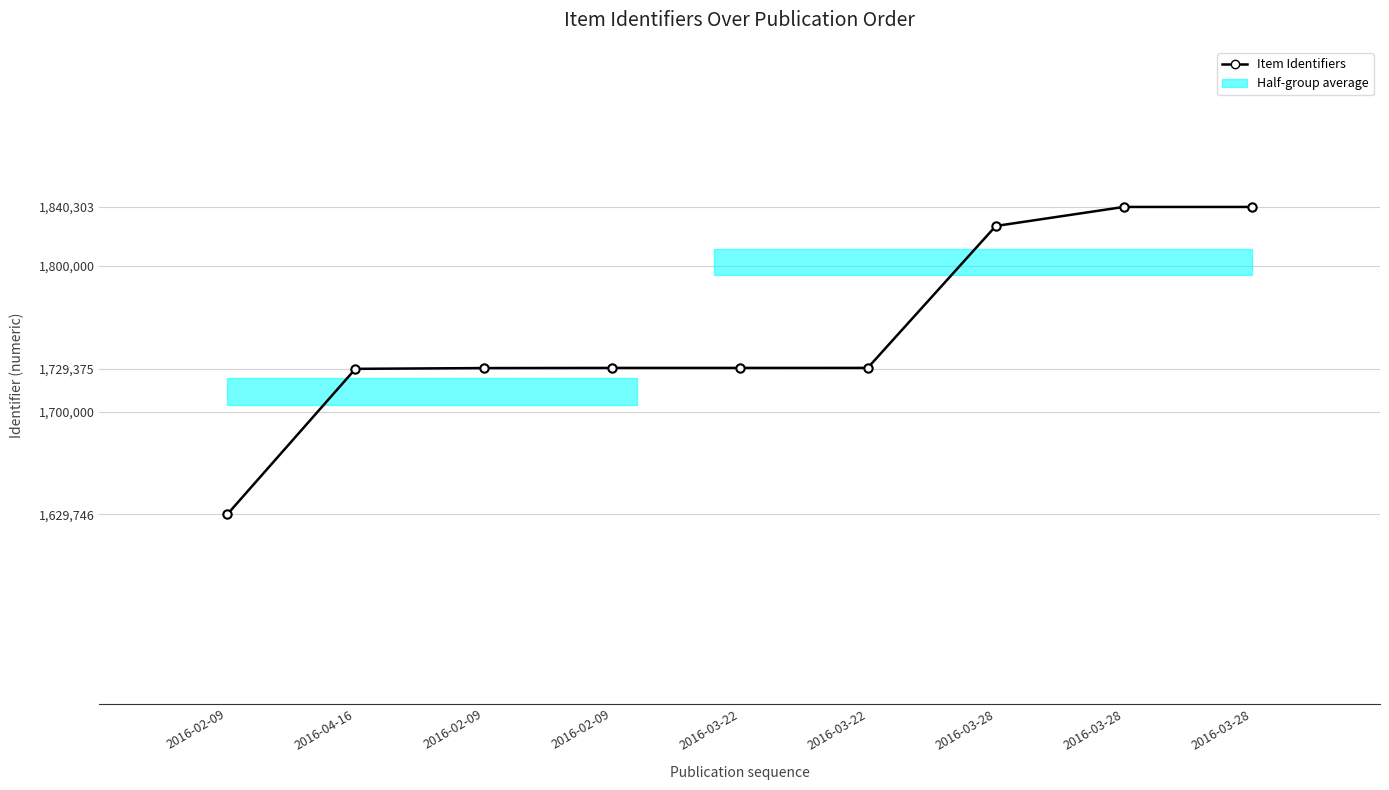

The value at 2016-03-22 is 1730019. True or false?

True